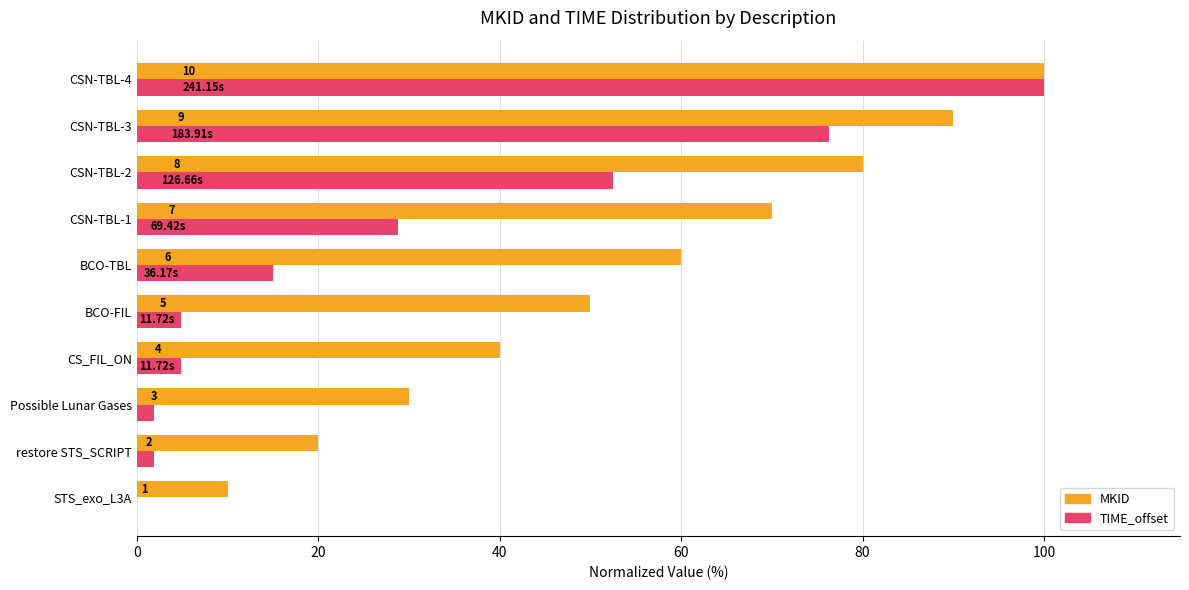

What are all the series names shown in the legend?

MKID, TIME_offset